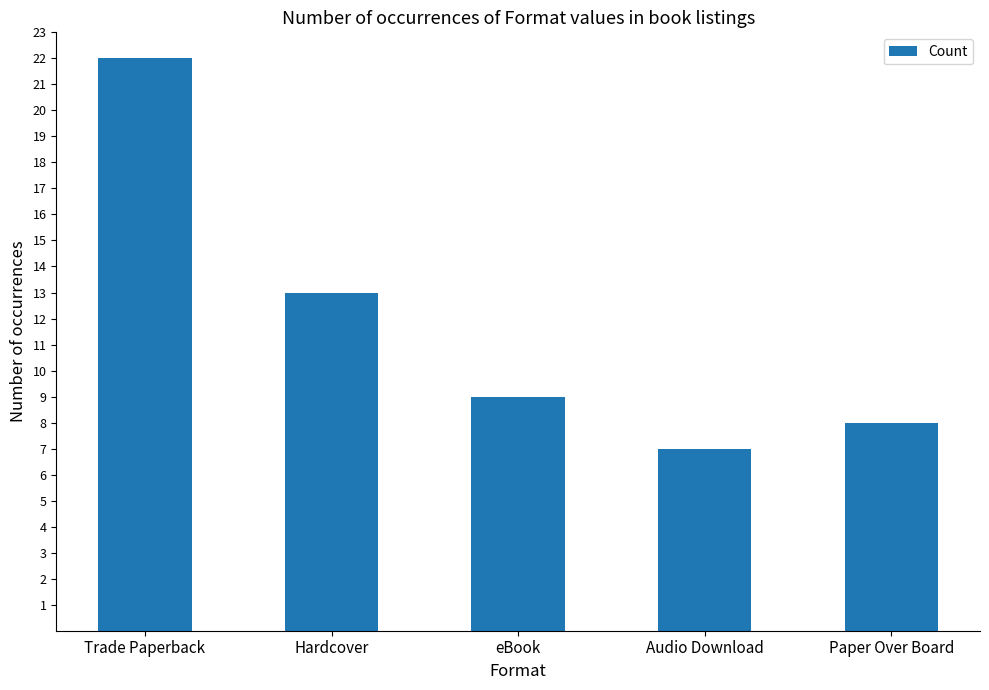

Where does the data first go above 9?

Trade Paperback